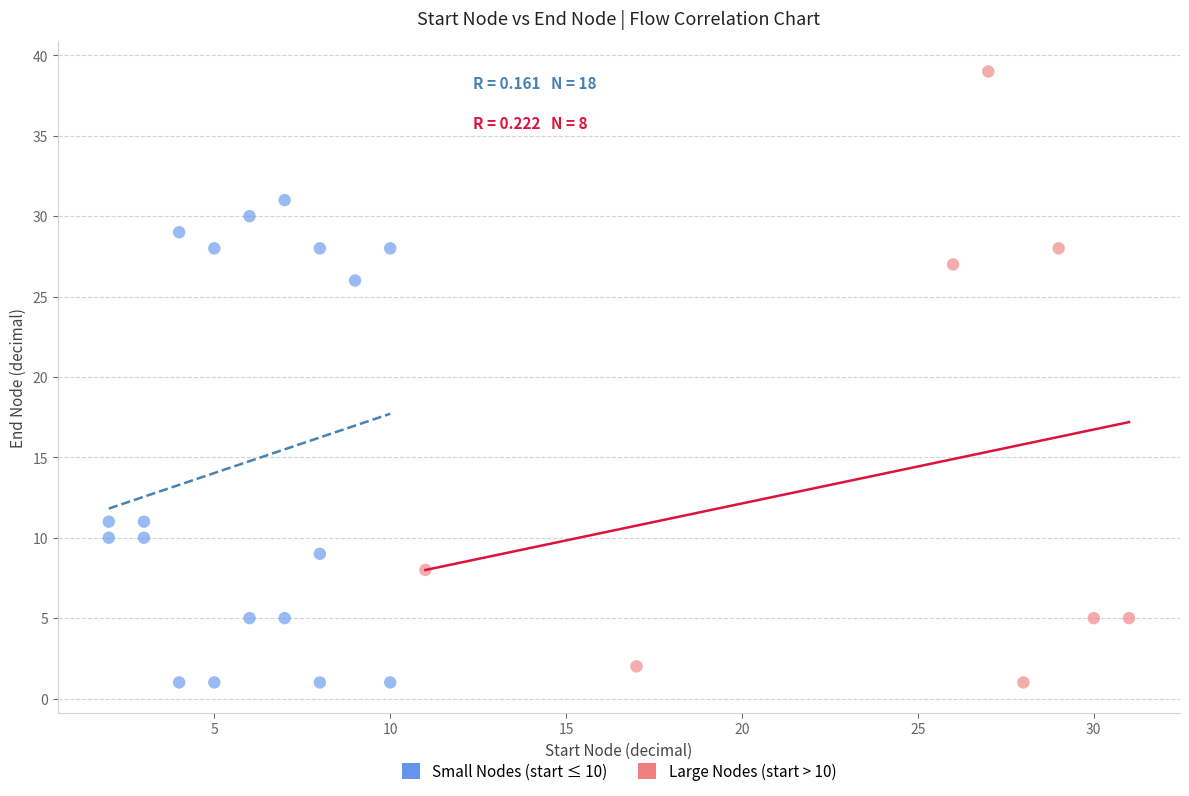

Which series reaches the maximum Y coordinate?

Large Nodes (start > 10)